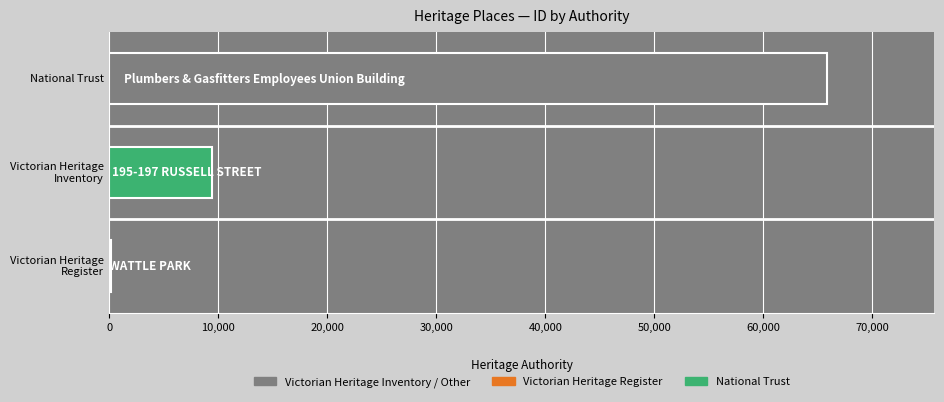

What is the sum of all values?

75440